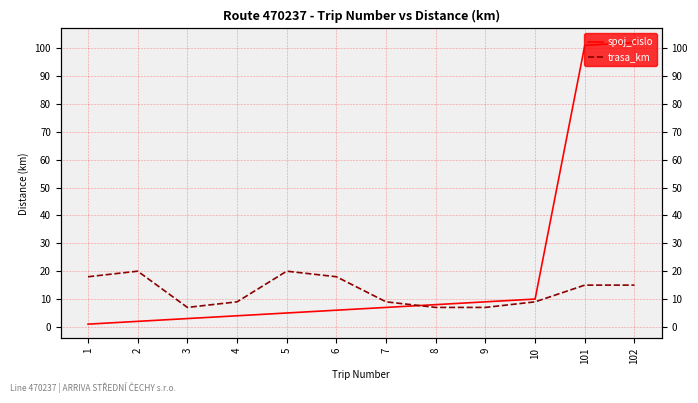

Reading right to left, what are all the values shown in this chart?

spoj_cislo: 102	101	10	9	8	7	6	5	4	3	2	1
trasa_km: 15	15	9	7	7	9	18	20	9	7	20	18